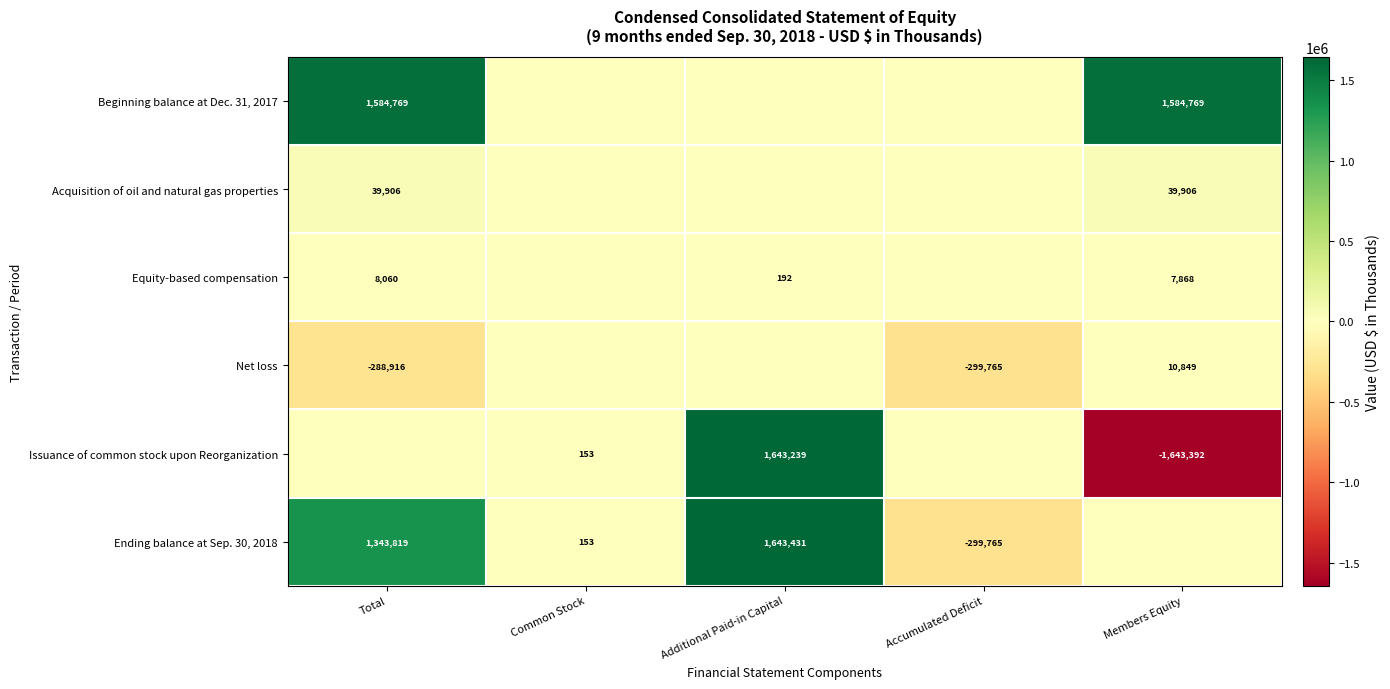

The value of Beginning balance at Dec. 31, 2017 at Total is 1584769. True or false?

True